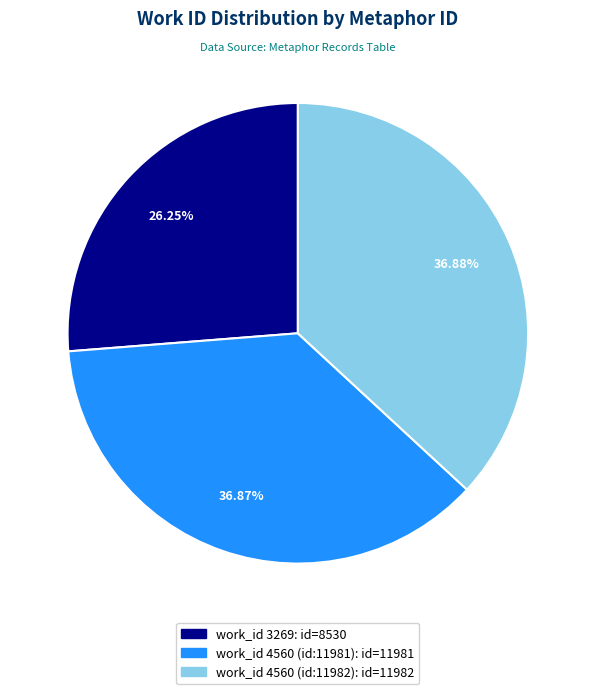

Count the number of slices in the pie.

3